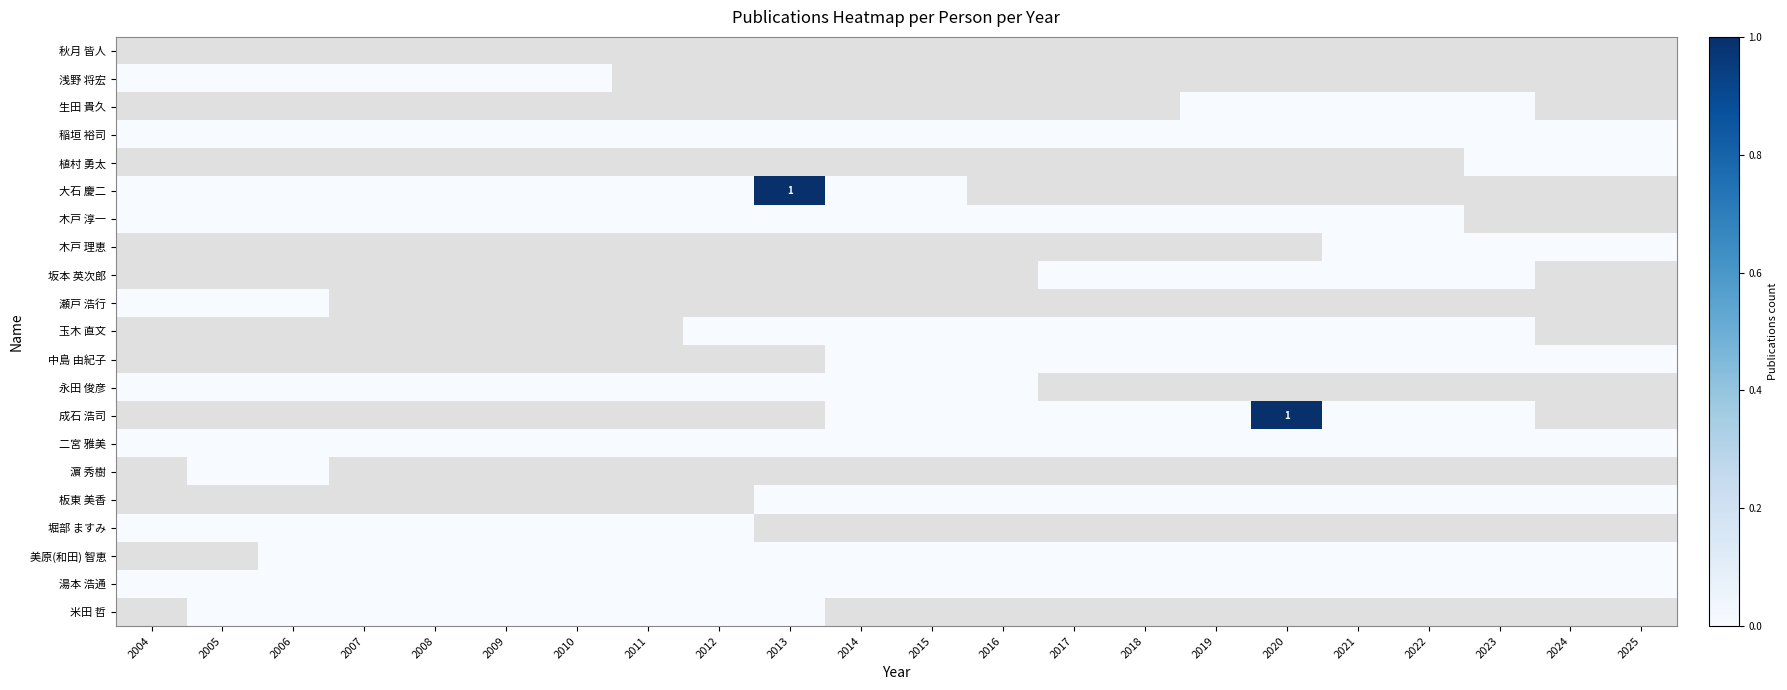

Which label corresponds to the largest value in the chart?

2013